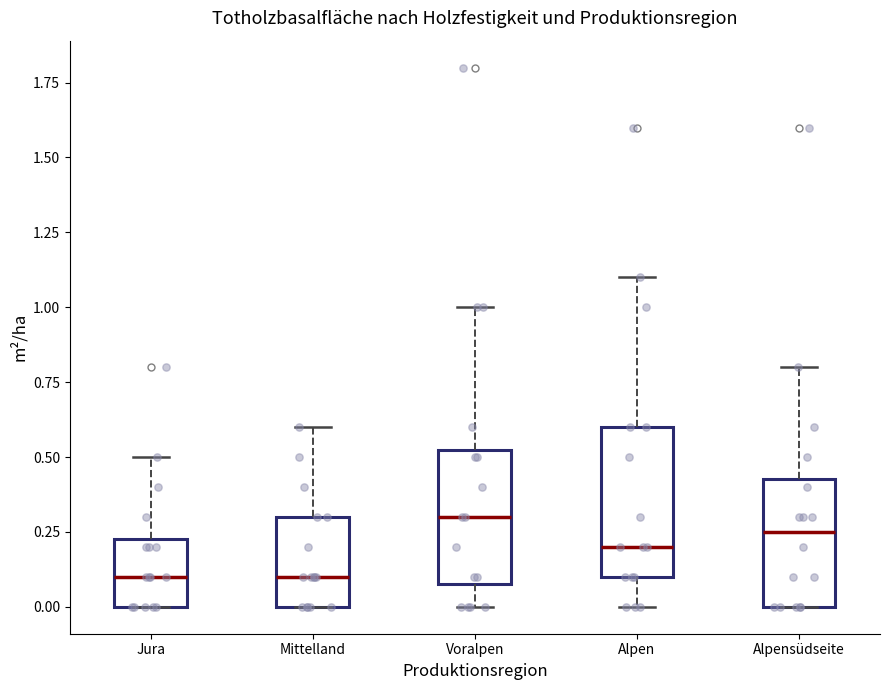

Where does the median line of the box for Mittelland sit on the y-axis? The values are not printed on the chart, so give them approximately, as read against the axis.

0.10